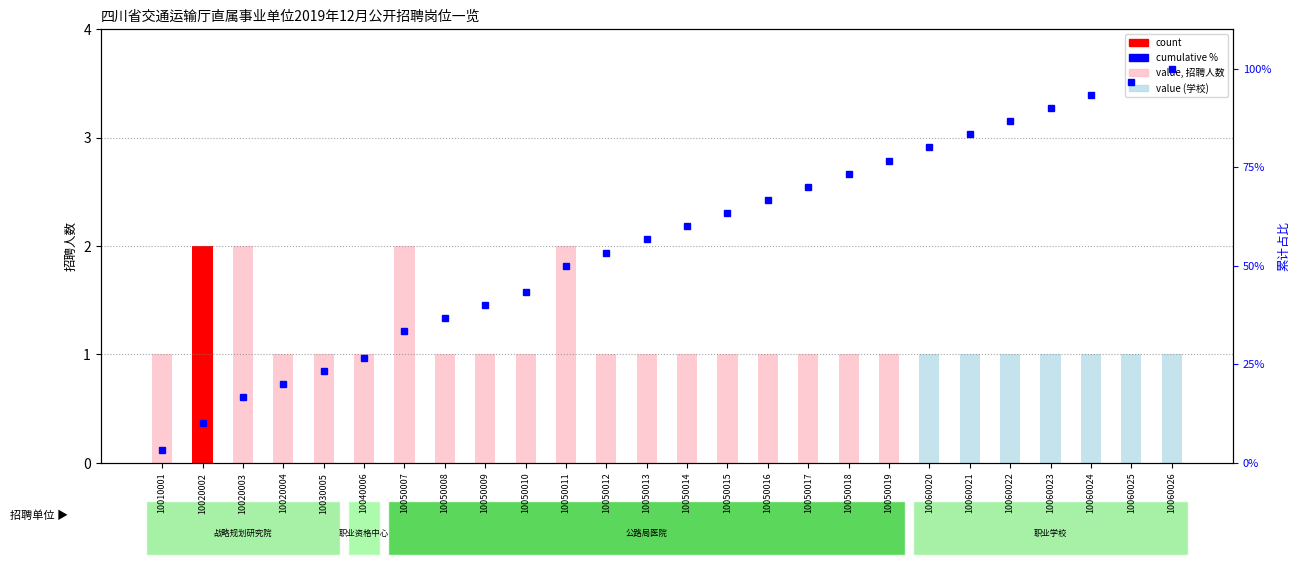

Which series has the largest range (max minus min)?

rank, 累计占比